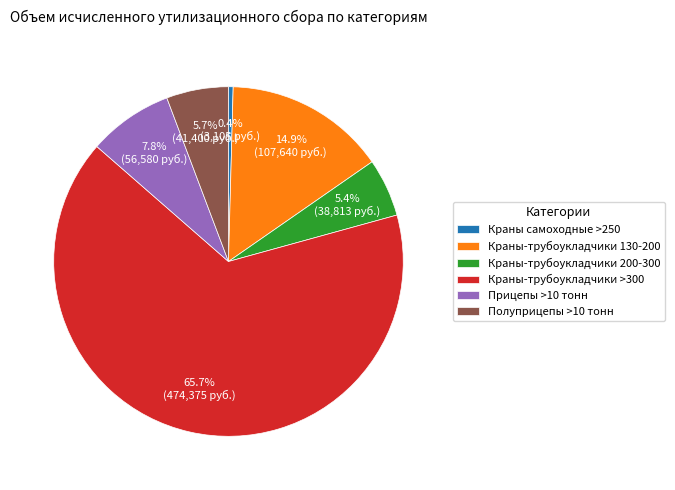

What is the ratio of the value at Краны-трубоукладчики 200-300 to the value at Краны-трубоукладчики 130-200?

0.4